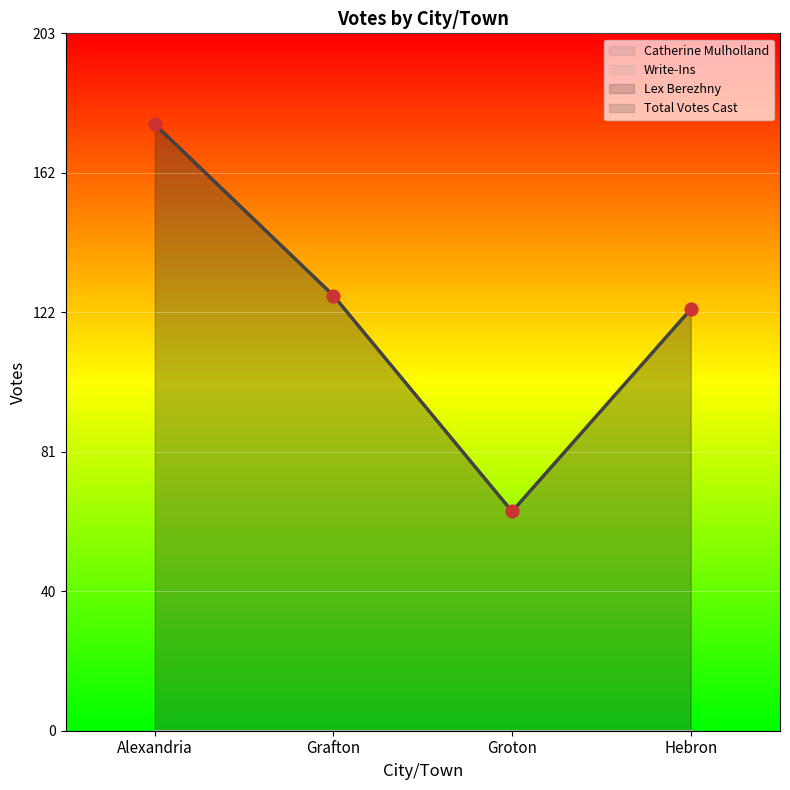

Is the value of Total Votes Cast at Alexandria greater than the value of Lex Berezhny at Groton?

Yes